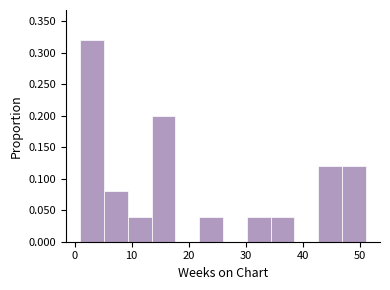

Reading left to right, transcribe this chart: for each bar, give the range it covers on the x-axis and its height. Neither the bar edges nor the heights are printed on the chart, so give them approximately, as read against the axes.

1 to 5: 0.32
5 to 9: 0.08
9 to 14: 0.04
14 to 18: 0.20
18 to 22: 0
22 to 26: 0.04
26 to 30: 0
30 to 34: 0.04
34 to 39: 0.04
39 to 43: 0
43 to 47: 0.12
47 to 51: 0.12